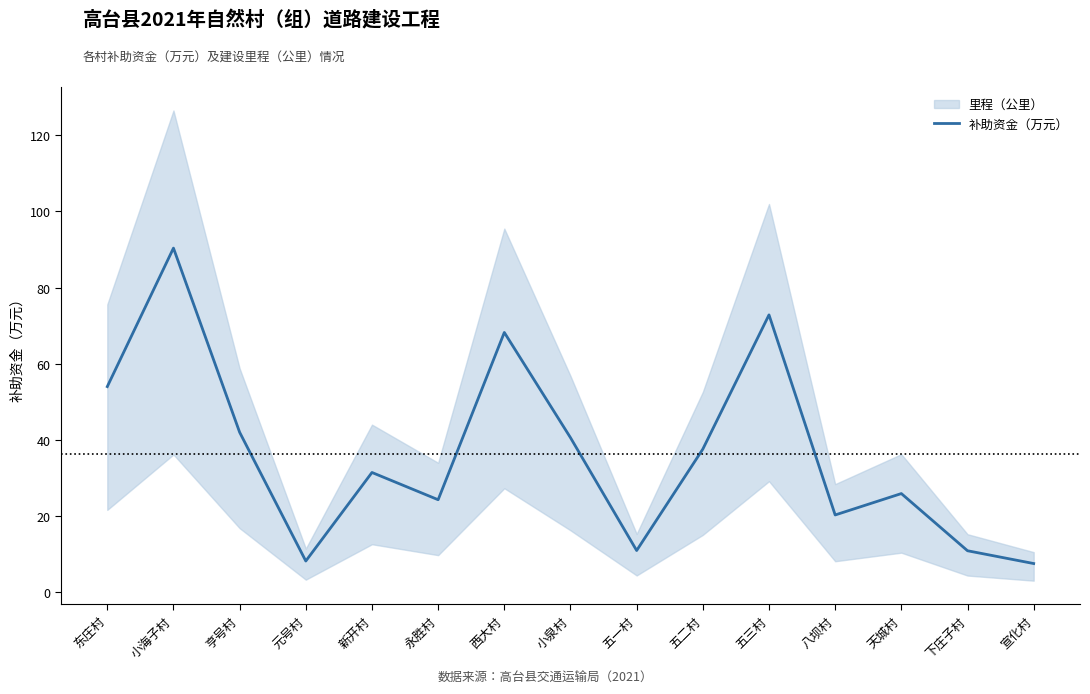

Between 五一村 and 西大村, which is larger?

西大村